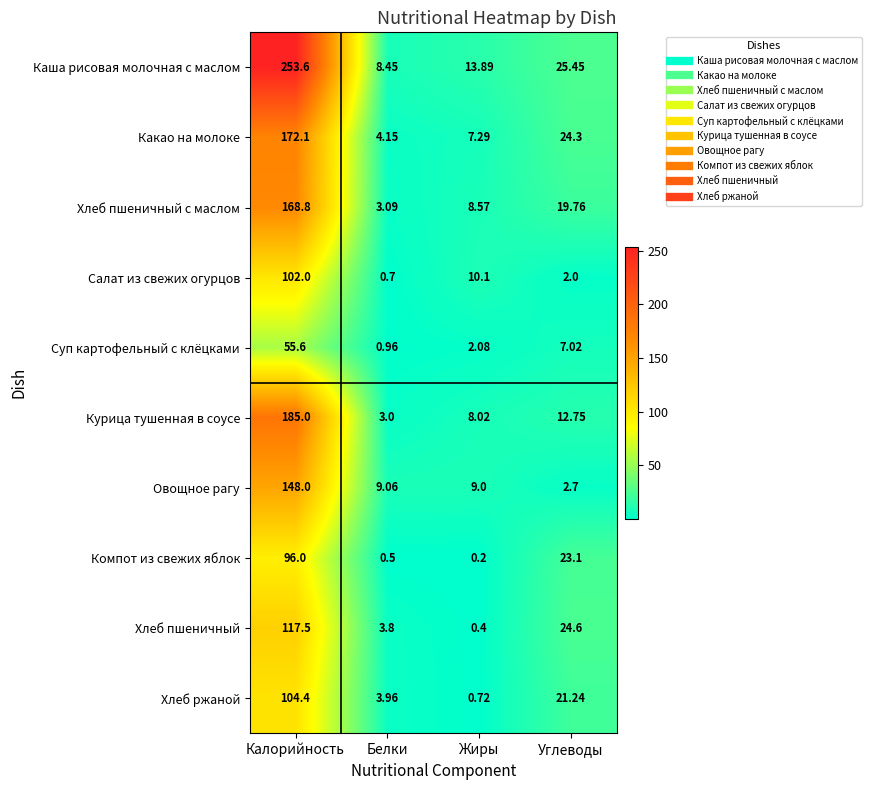

Rank the categories by Курица тушенная в соусе value from highest to lowest.

Калорийность, Углеводы, Жиры, Белки